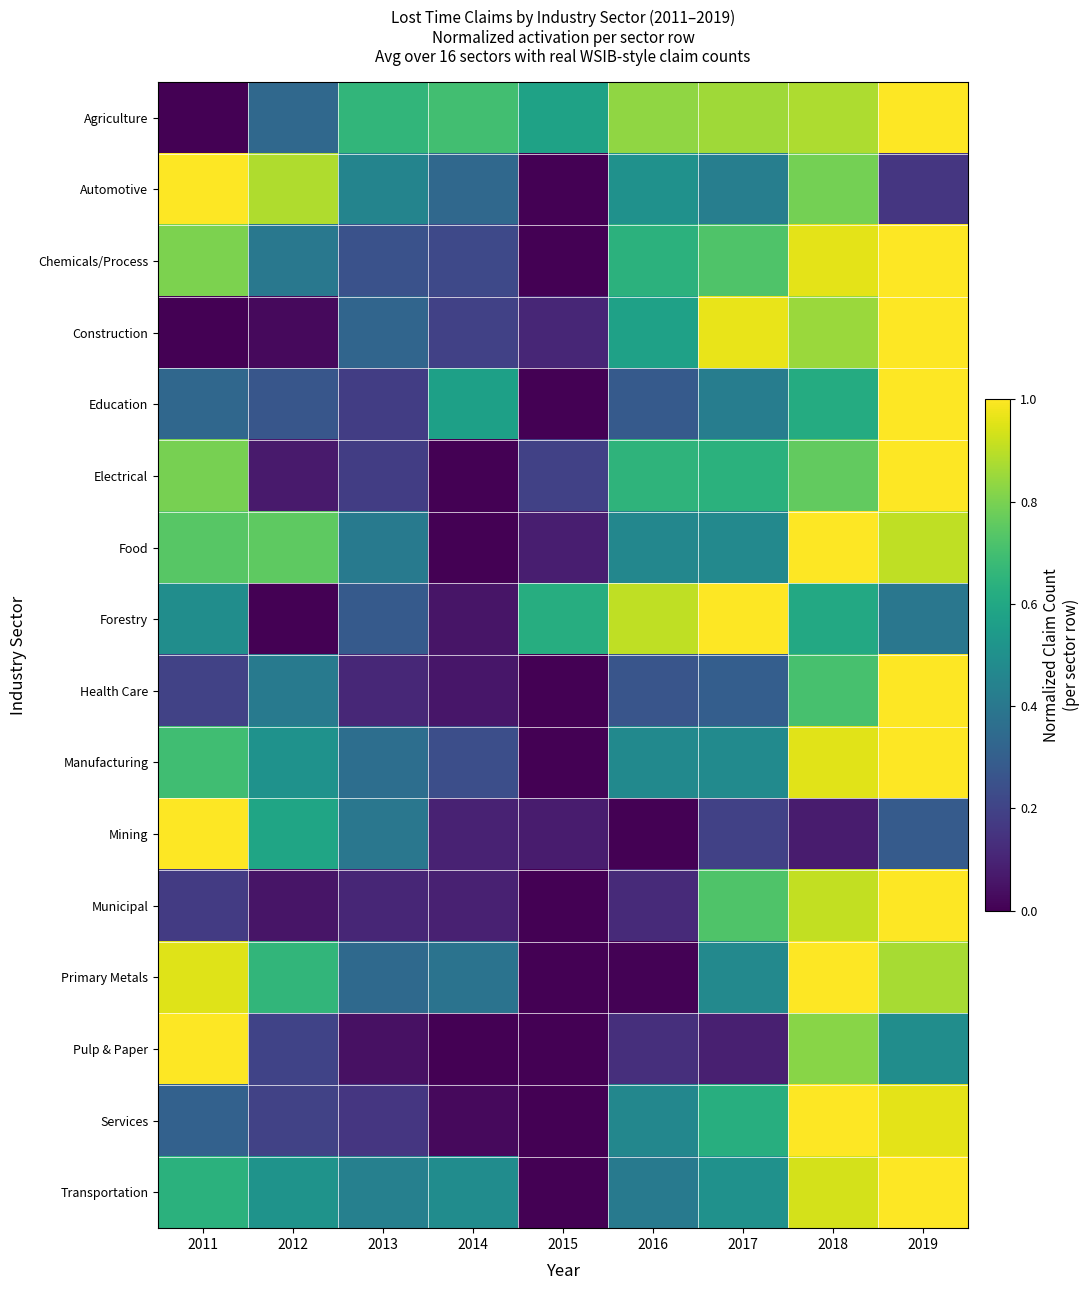

At which category is the sum across all series the highest?

2019